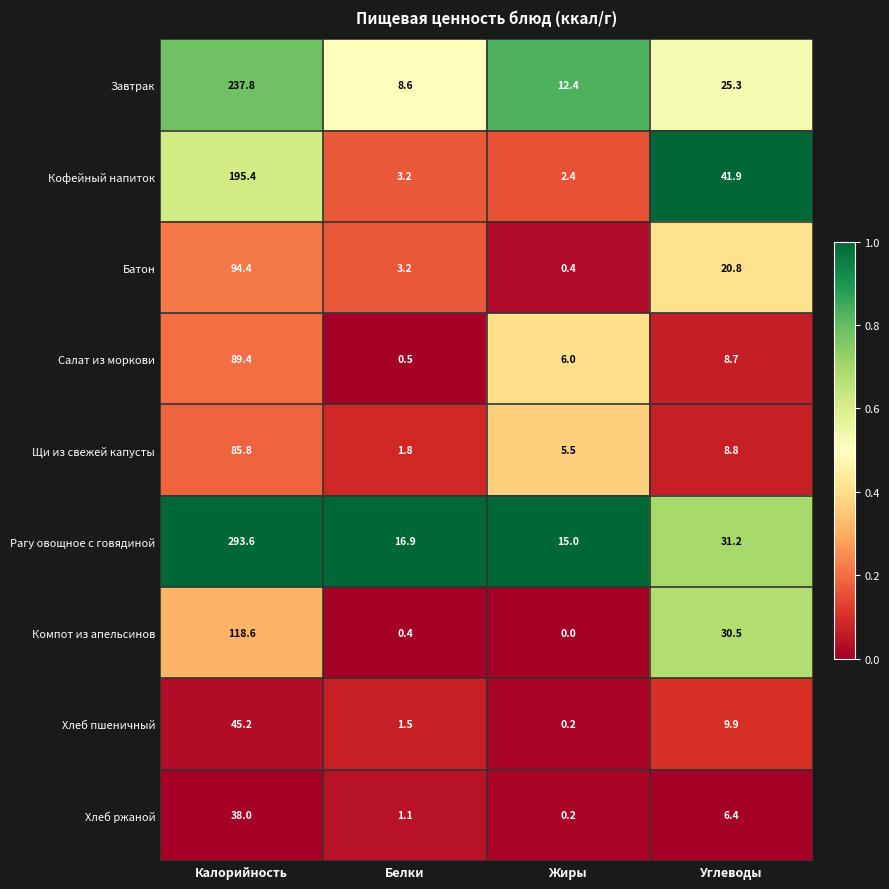

What is the maximum value shown in the chart?

293.6